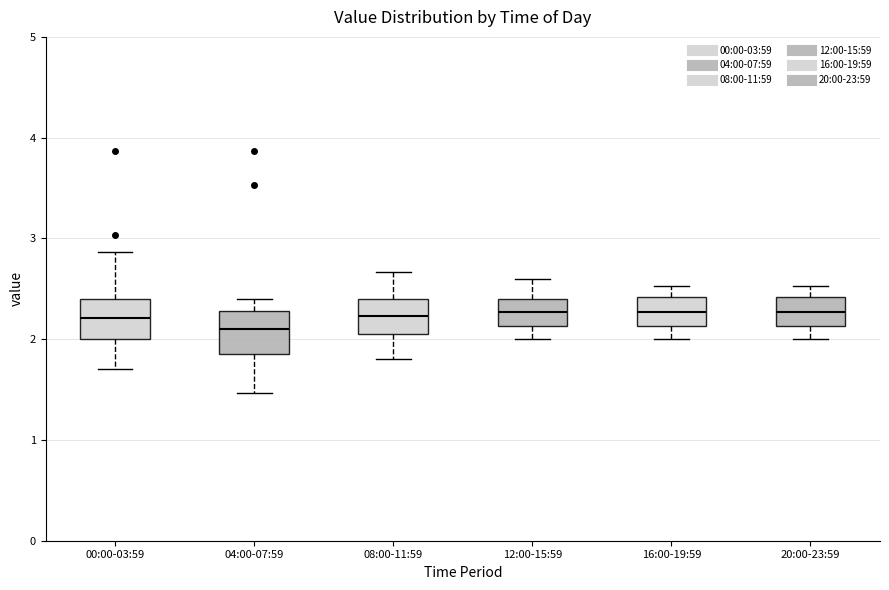

Reading left to right, transcribe this box plot: for each box, give where its median line is, the range the box spans, and where its two whiskers end, as read against the y-axis. The values are not printed on the chart, so give them approximately, as read against the axis.

00:00-03:59: median 2.2, box 2.0 to 2.4, whiskers 1.7 to 2.9
04:00-07:59: median 2.1, box 1.9 to 2.3, whiskers 1.5 to 2.4
08:00-11:59: median 2.2, box 2.1 to 2.4, whiskers 1.8 to 2.7
12:00-15:59: median 2.3, box 2.1 to 2.4, whiskers 2.0 to 2.6
16:00-19:59: median 2.3, box 2.1 to 2.4, whiskers 2.0 to 2.5
20:00-23:59: median 2.3, box 2.1 to 2.4, whiskers 2.0 to 2.5